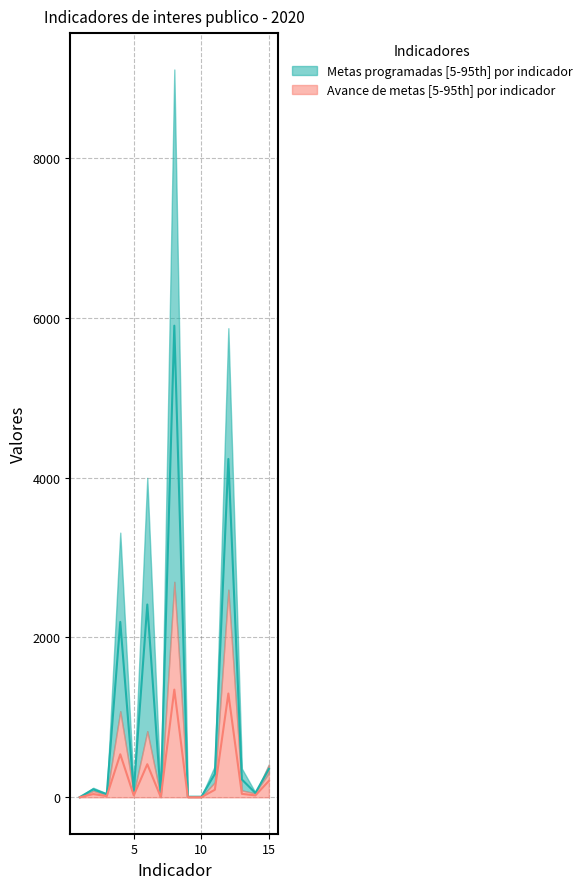

Is it true that Metas programadas equals 54.0 at 14?

True